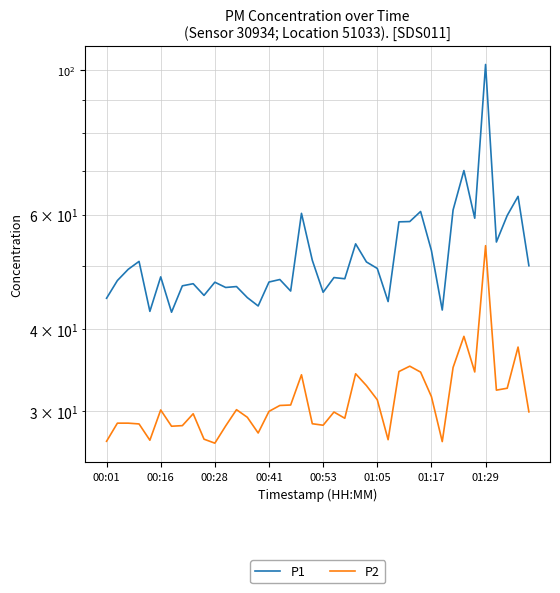

True or false: P1 has a value of 60.6 at 29.

True